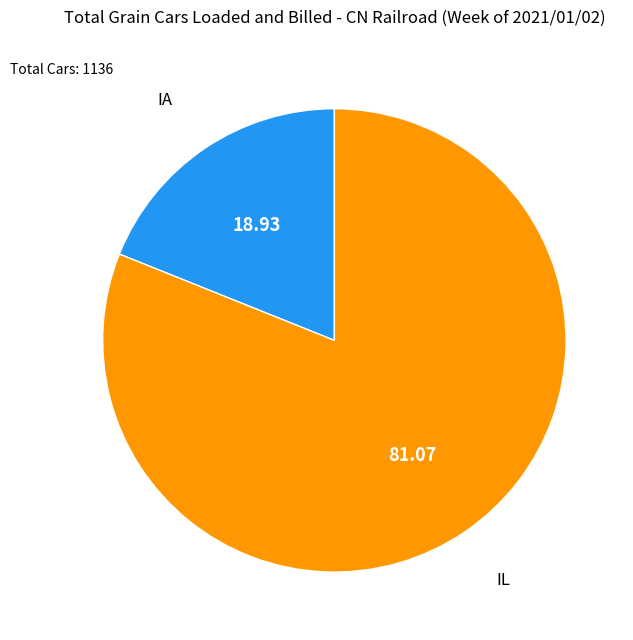

What is the majority slice?

IL